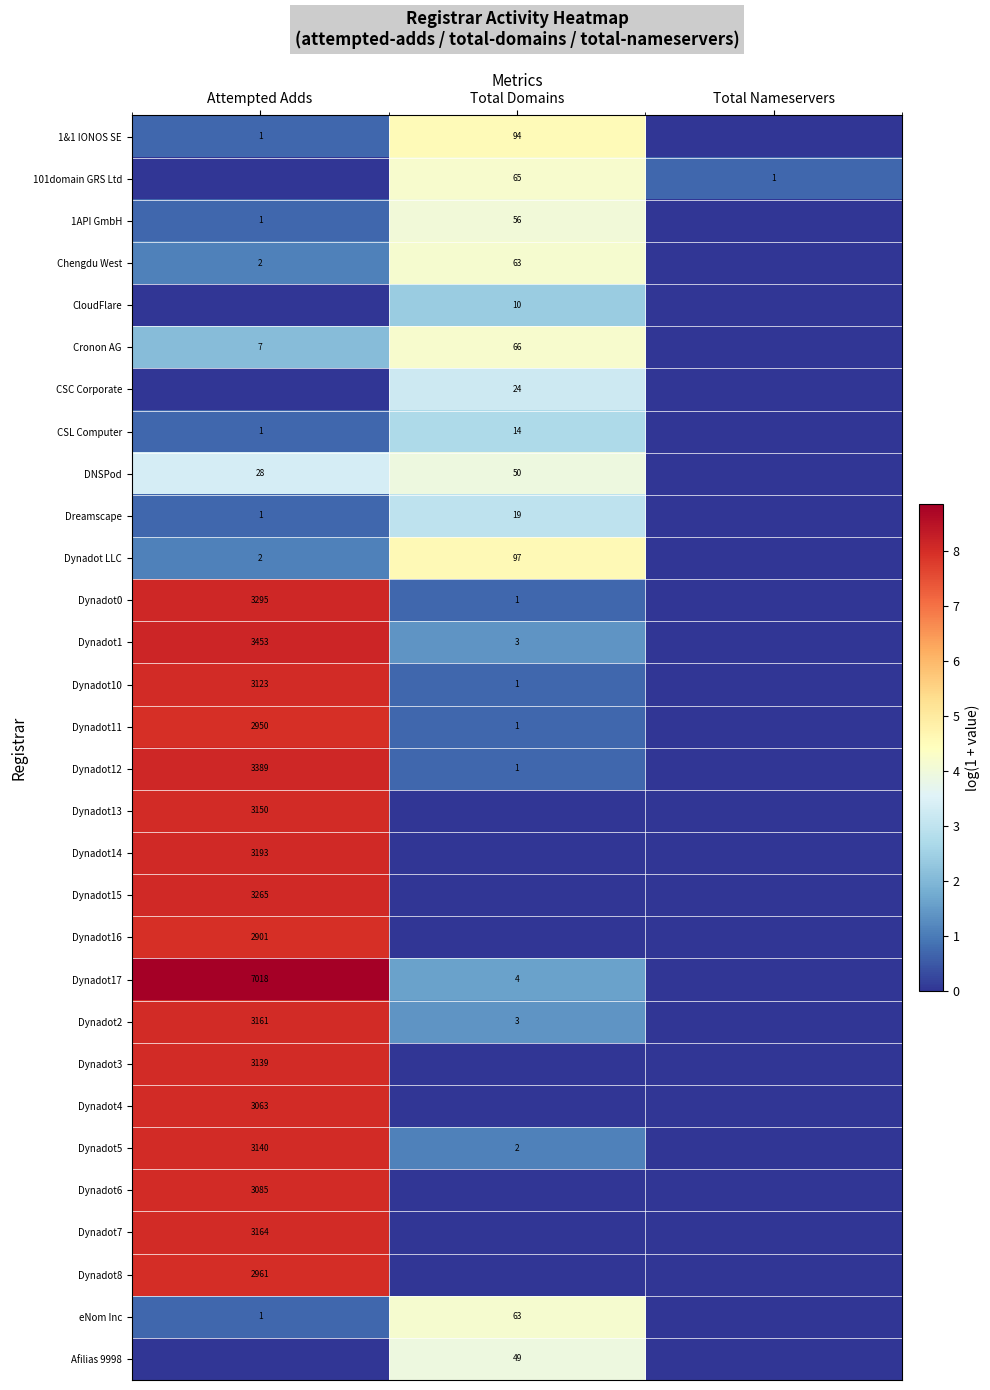

What is the sum of the Dynadot1 values at Total Domains and Attempted Adds?

3456